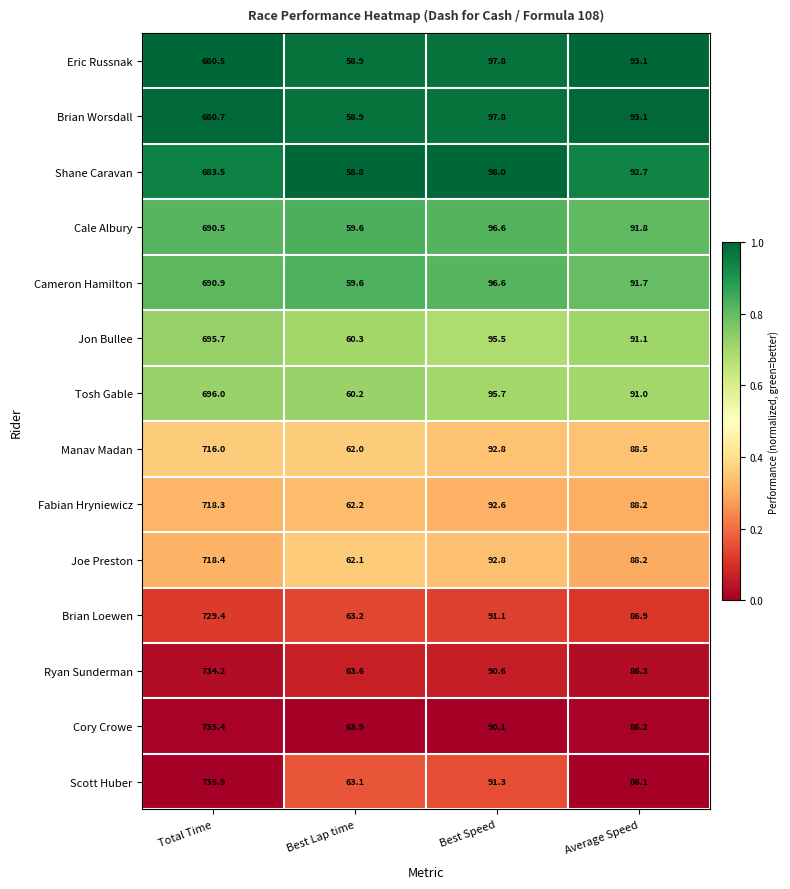

True or false: Cameron Hamilton has a value of 690.9 at Total Time.

True